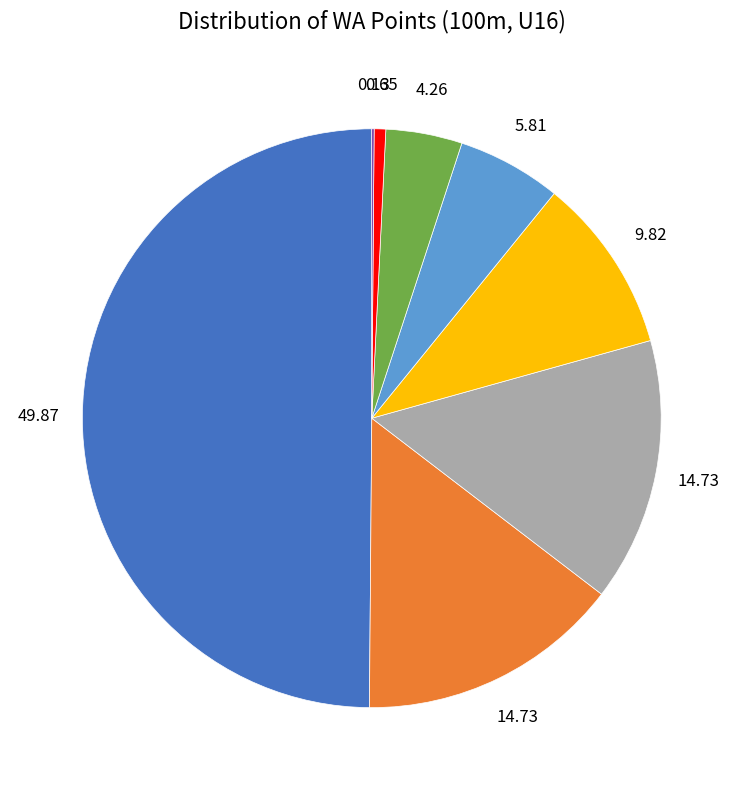

Which category has the biggest portion of the pie?

Deniss Trikoličs